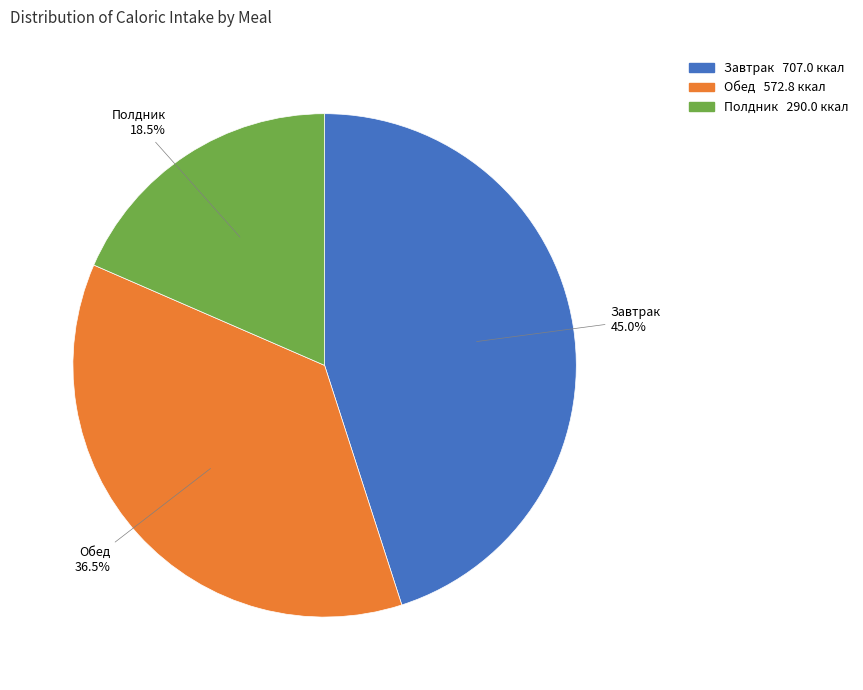

Is there a majority slice in this chart?

No